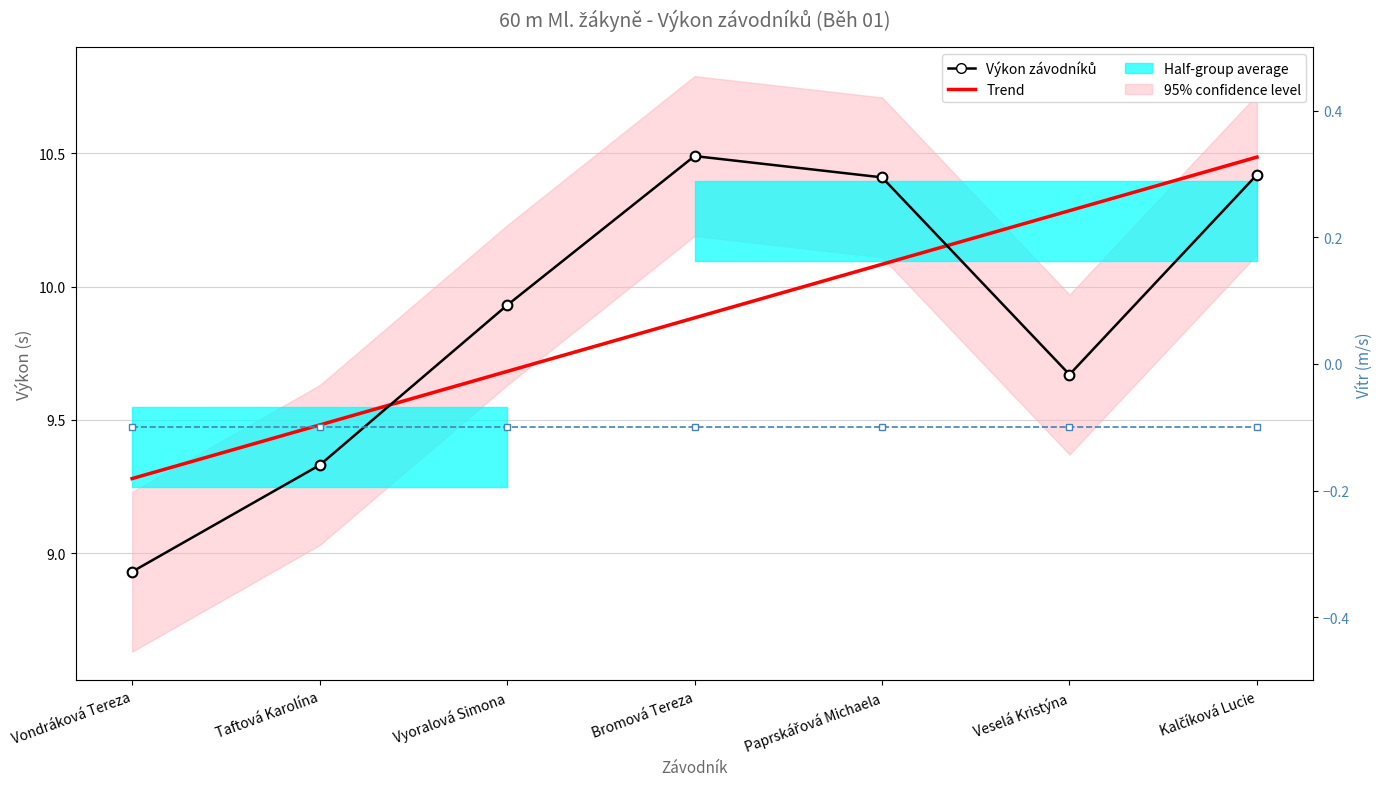

What is the label of the 1st point from the left?

Vondráková Tereza